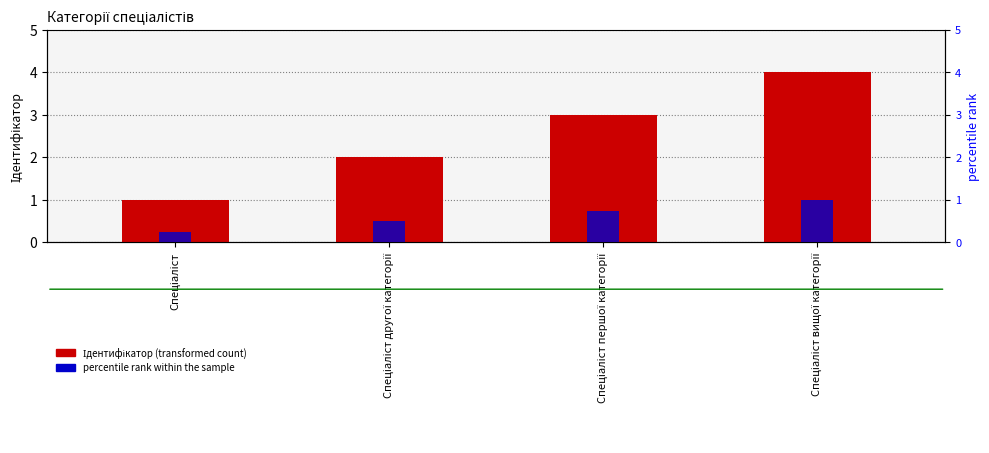

What is the value of the percentile rank within the sample bar at the 4th from the left?

1.0